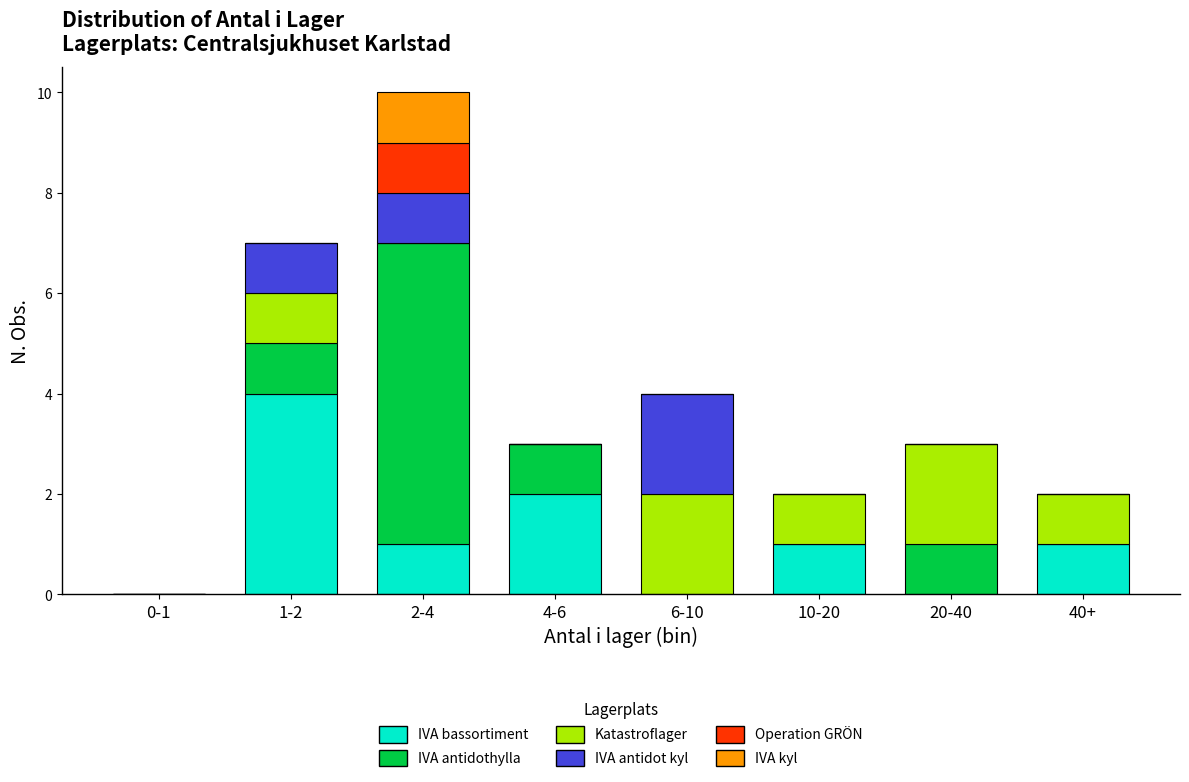

What is the maximum value for IVA bassortiment?

4